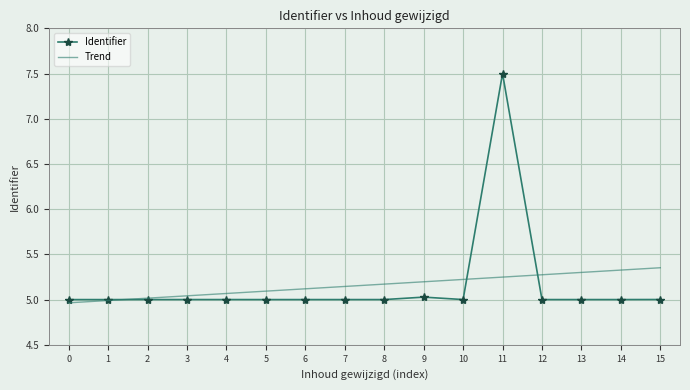

What is the highest value of the Identifier series?

7.5